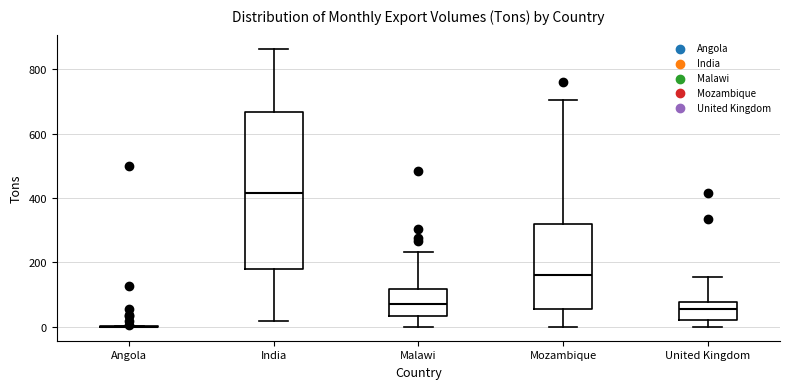

Reading left to right, read every box against the y-axis: the position of its median line, the range the box covers, and the ends of its whiskers. The values are not printed on the chart, so give them approximately, as read against the axis.

Angola: box collapsed to a line at 0, whiskers 0 to 0
India: median 420, box 180 to 660, whiskers 20 to 860
Malawi: median 80, box 40 to 120, whiskers 0 to 240
Mozambique: median 160, box 60 to 320, whiskers 0 to 700
United Kingdom: median 60, box 20 to 80, whiskers 0 to 160